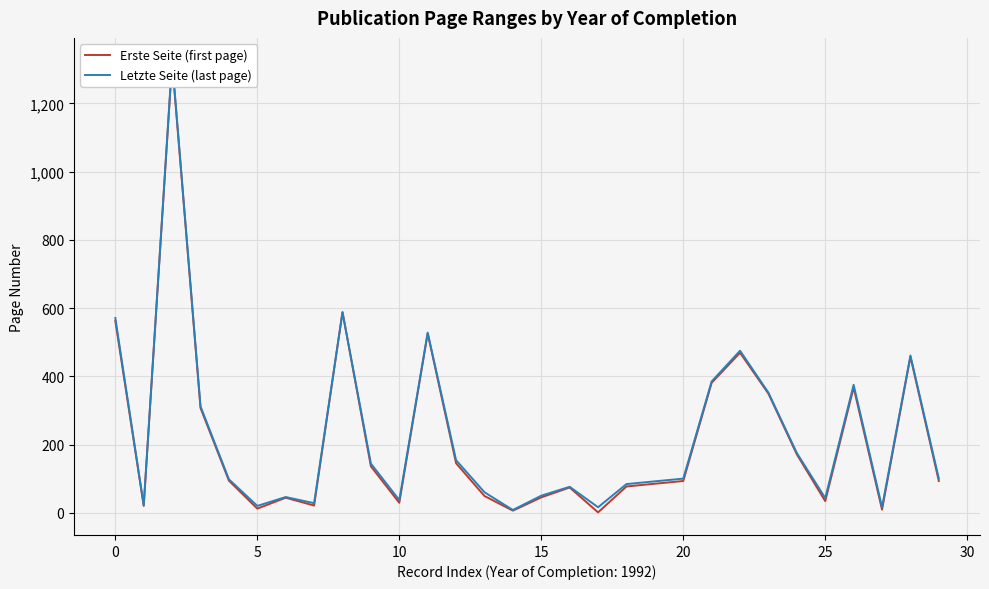

What are all the series names shown in the legend?

Erste Seite (first page), Letzte Seite (last page)